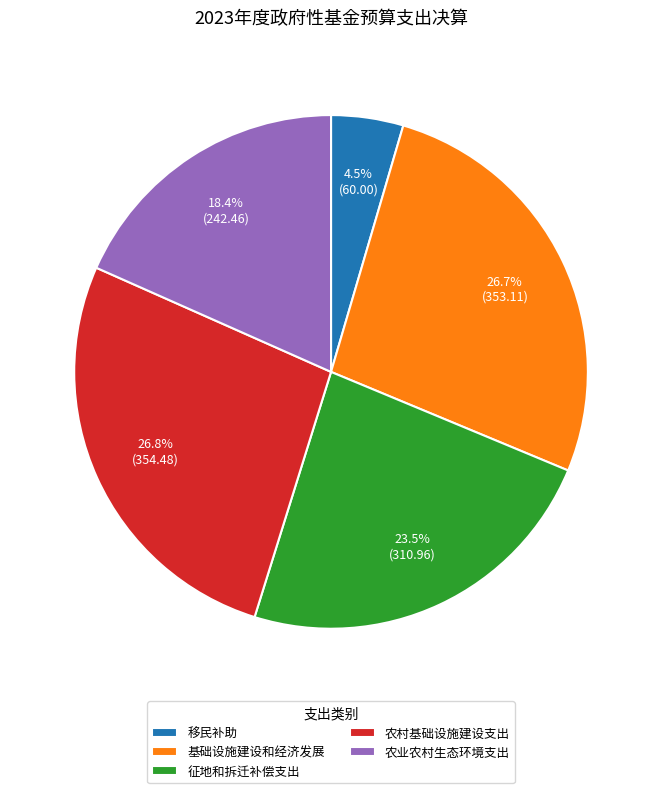

What percentage is NOT represented by 农村基础设施建设支出?

73.2%